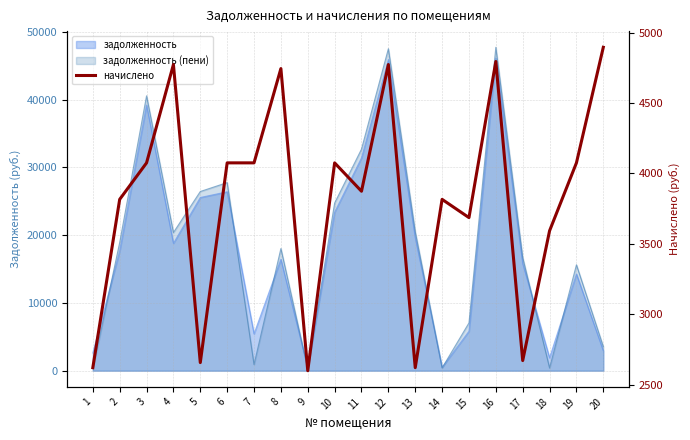

What is the greatest value displayed?

4896.0